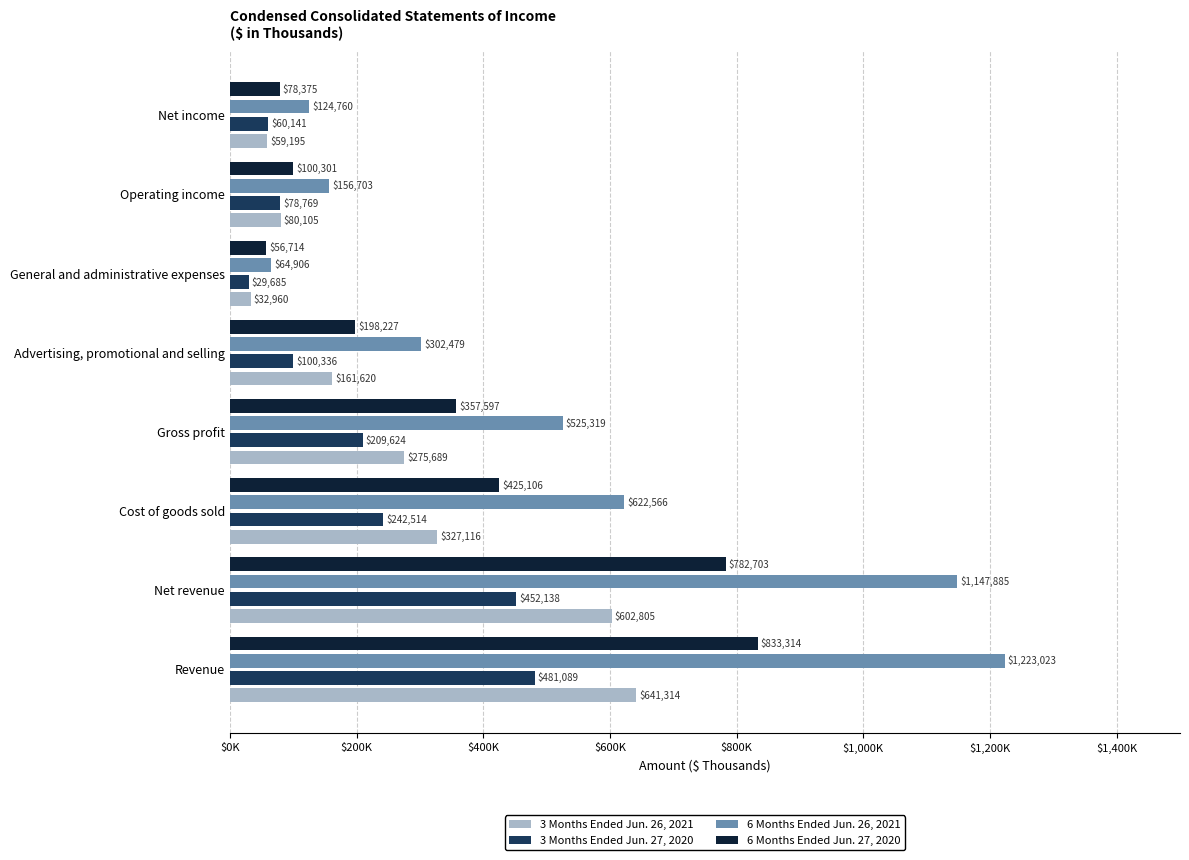

What is the average value of the 6 Months Ended Jun. 27, 2020 series?

354042